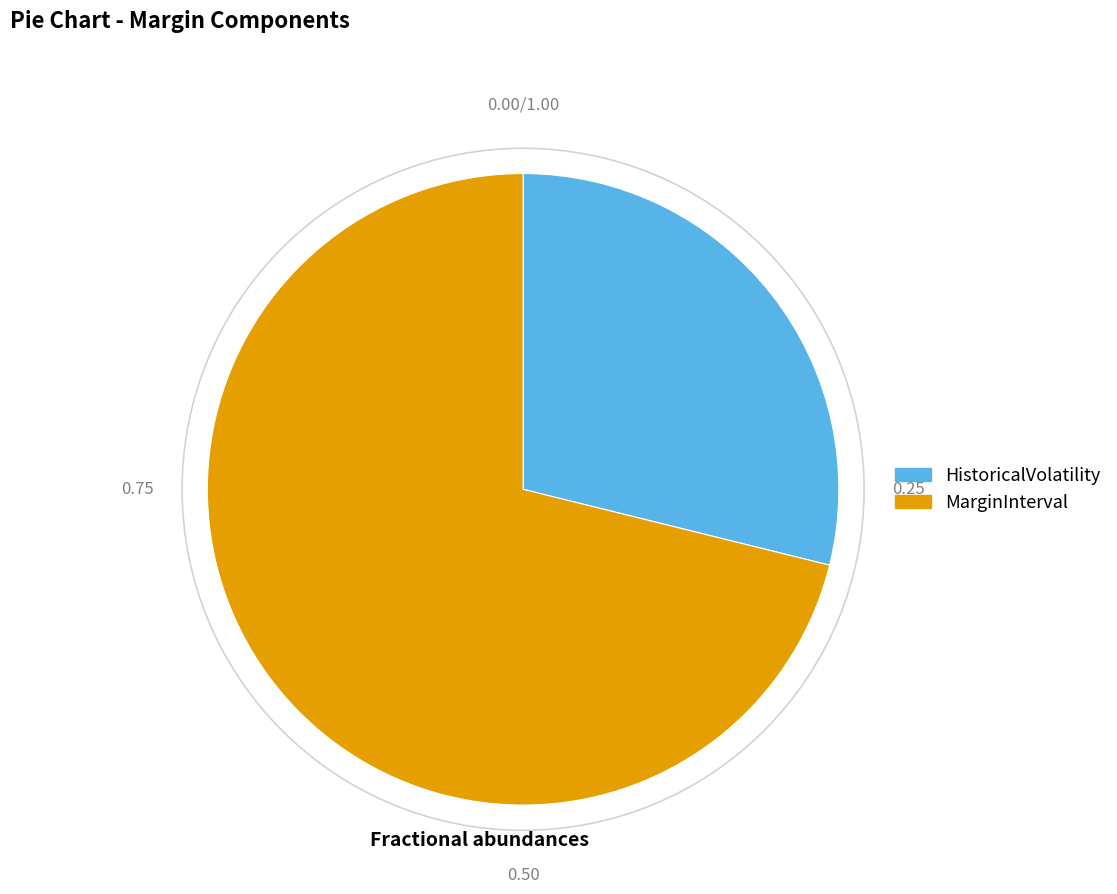

Which category has the smallest portion of the pie?

HistoricalVolatility